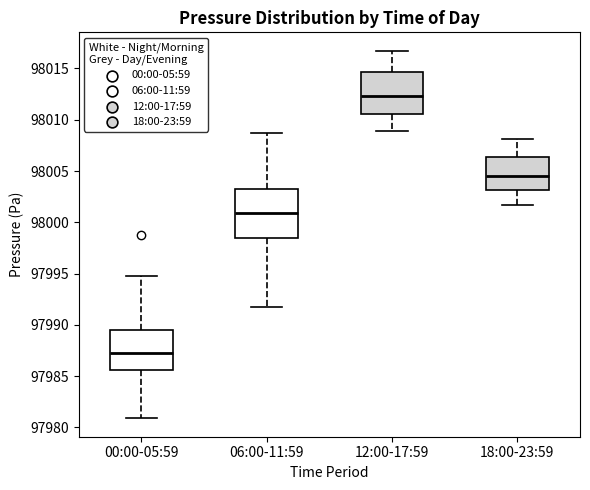

Where is the upper edge of the box for 00:00-05:59 on the y-axis? The values are not printed on the chart, so give them approximately, as read against the axis.

97989.5